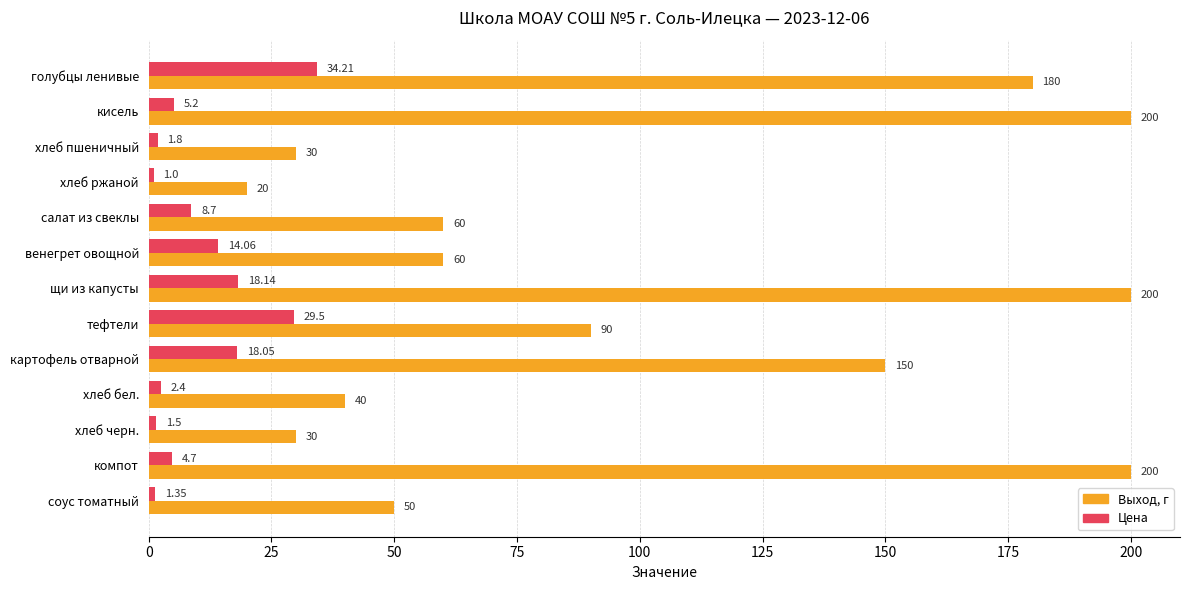

At which label is Выход, г closest to 110?

тефтели